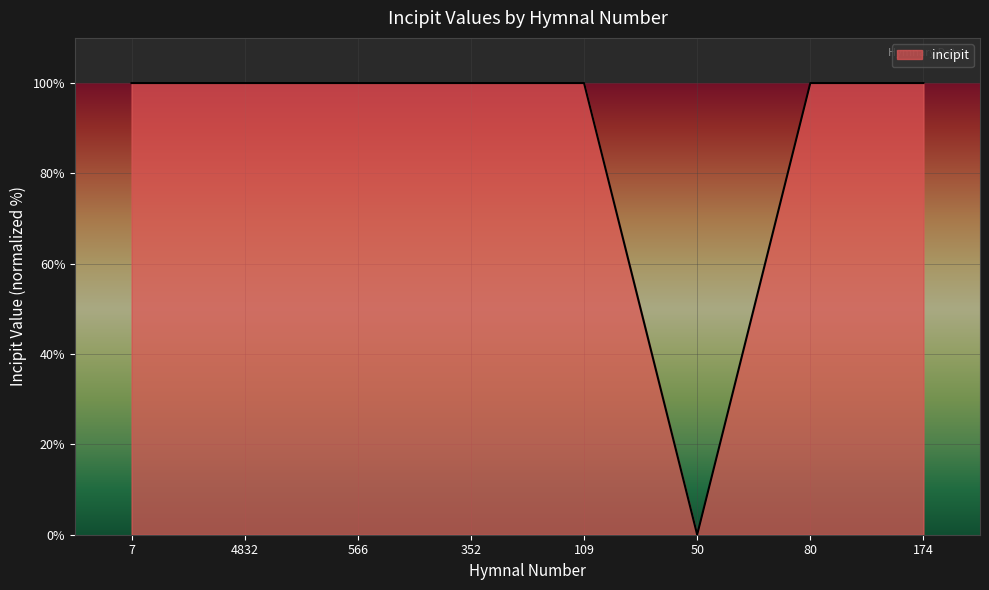

What position from the right is 566?

6